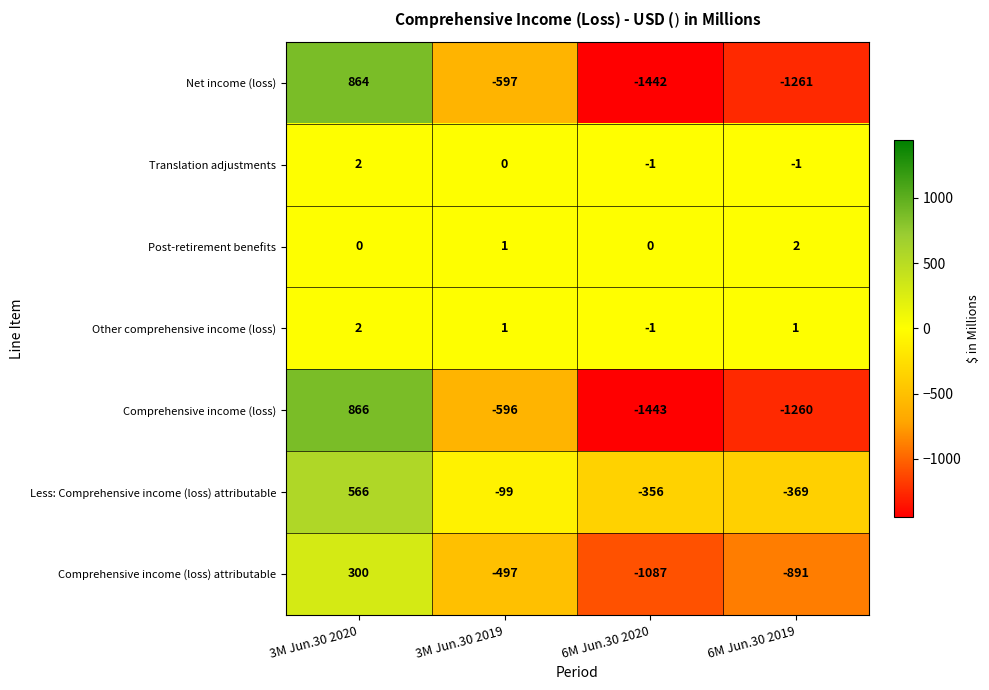

Reading left to right, what are all the values shown in this chart?

Net income (loss): 3M Jun.30 2020=864	3M Jun.30 2019=-597	6M Jun.30 2020=-1442	6M Jun.30 2019=-1261
Translation adjustments: 3M Jun.30 2020=2	3M Jun.30 2019=0	6M Jun.30 2020=-1	6M Jun.30 2019=-1
Post-retirement benefits: 3M Jun.30 2020=0	3M Jun.30 2019=1	6M Jun.30 2020=0	6M Jun.30 2019=2
Other comprehensive income (loss): 3M Jun.30 2020=2	3M Jun.30 2019=1	6M Jun.30 2020=-1	6M Jun.30 2019=1
Comprehensive income (loss): 3M Jun.30 2020=866	3M Jun.30 2019=-596	6M Jun.30 2020=-1443	6M Jun.30 2019=-1260
Less: Comprehensive income (loss) attributable: 3M Jun.30 2020=566	3M Jun.30 2019=-99	6M Jun.30 2020=-356	6M Jun.30 2019=-369
Comprehensive income (loss) attributable: 3M Jun.30 2020=300	3M Jun.30 2019=-497	6M Jun.30 2020=-1087	6M Jun.30 2019=-891